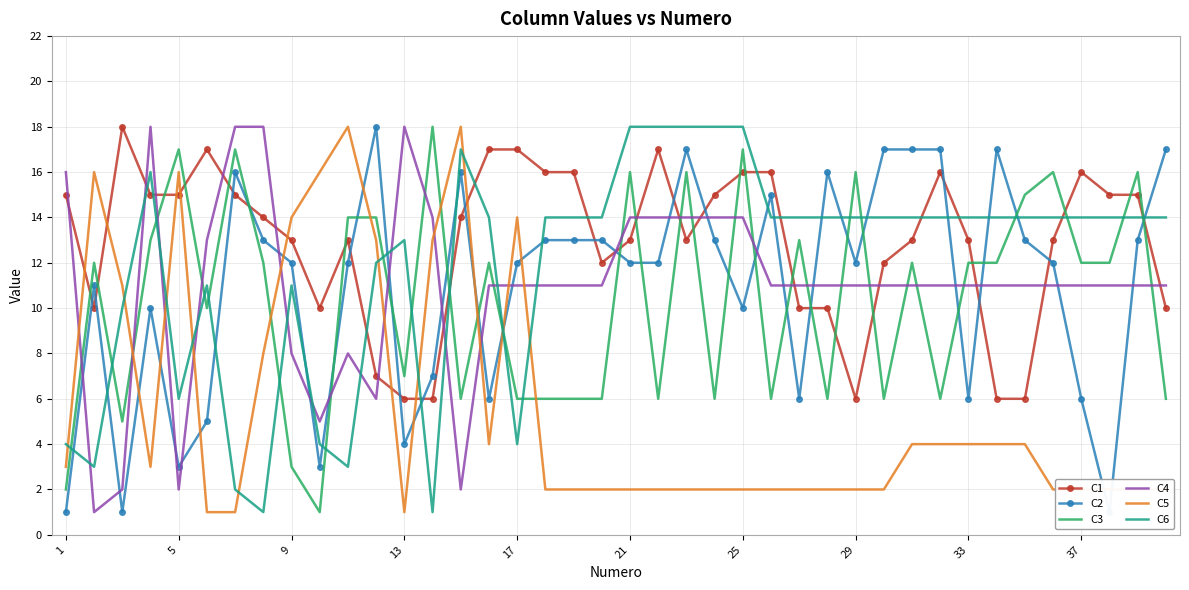

What are all the series names shown in the legend?

C1, C2, C3, C4, C5, C6